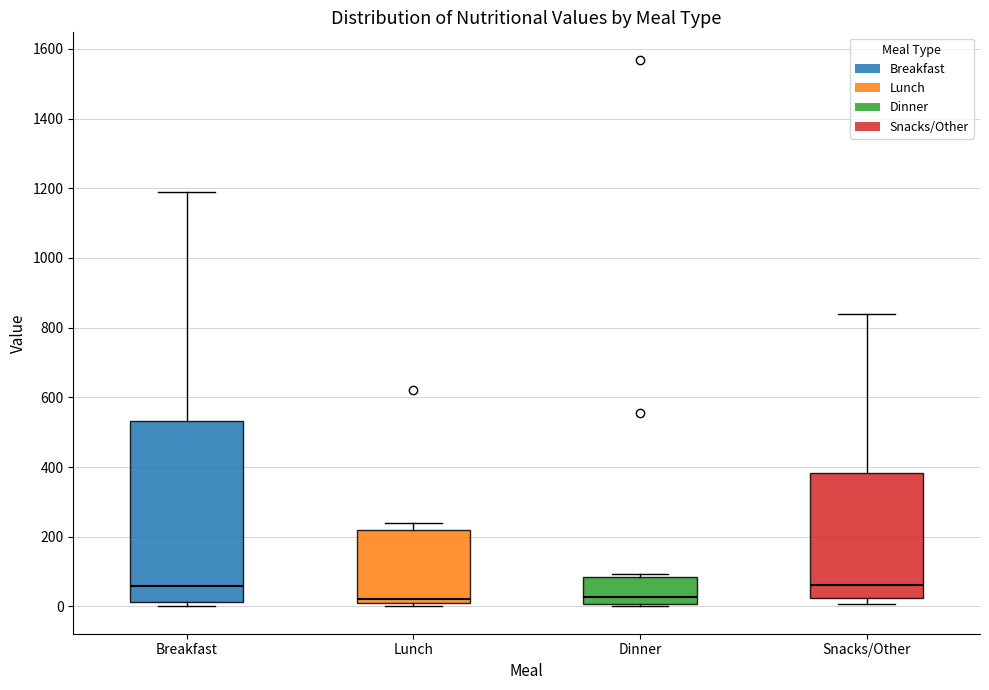

Reading left to right, transcribe this box plot: for each box, give where its median line is, the range the box spans, and where its two whiskers end, as read against the y-axis. The values are not printed on the chart, so give them approximately, as read against the axis.

Breakfast: median 60, box 20 to 540, whiskers 0 to 1180
Lunch: median 20, box 0 to 220, whiskers 0 (just below the box's lower edge) to 240
Dinner: median 20, box 0 to 80, whiskers 0 (just below the box's lower edge) to 100
Snacks/Other: median 60, box 20 to 380, whiskers 0 to 840